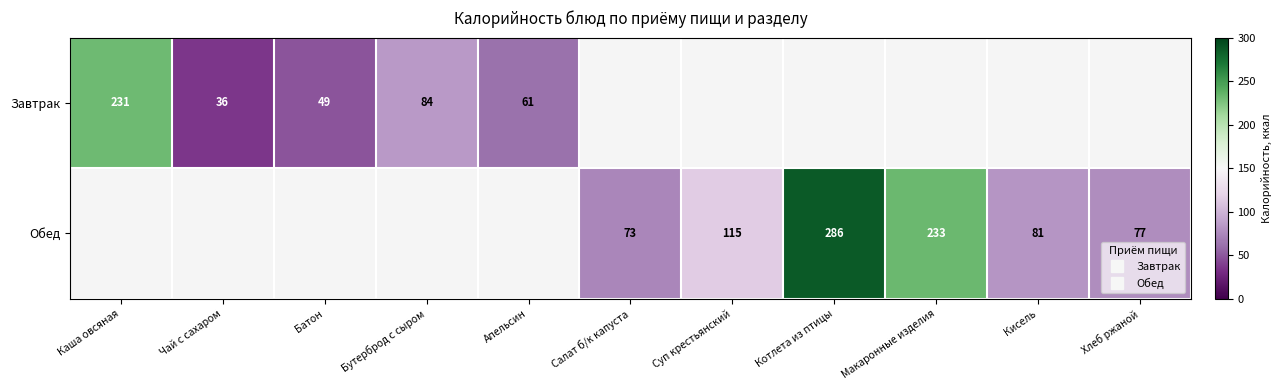

The value of Обед at Салат б/к капуста is 34.2. True or false?

False